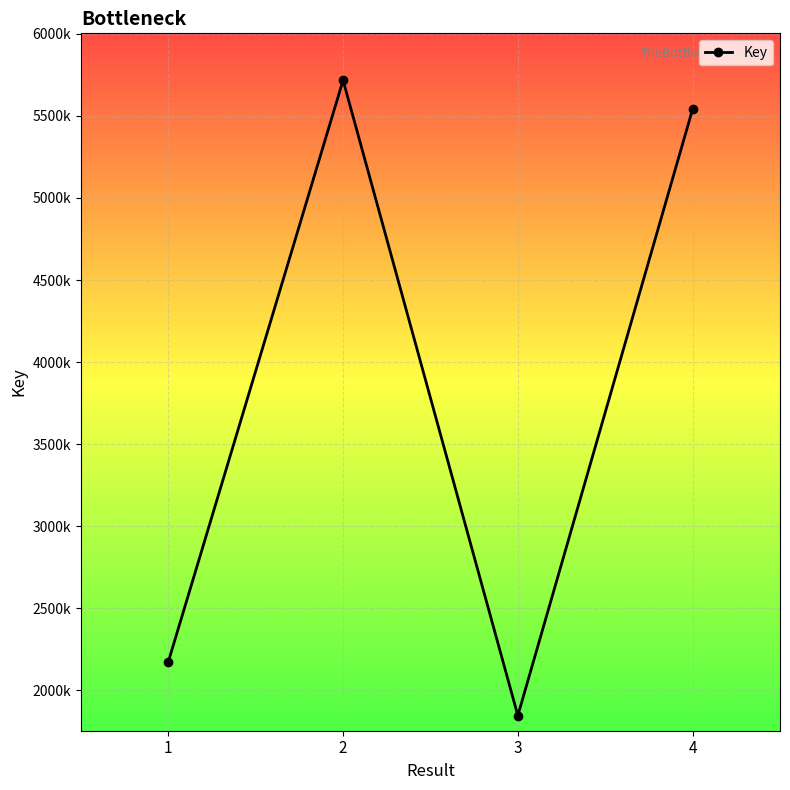

Which label corresponds to the largest value in the chart?

2